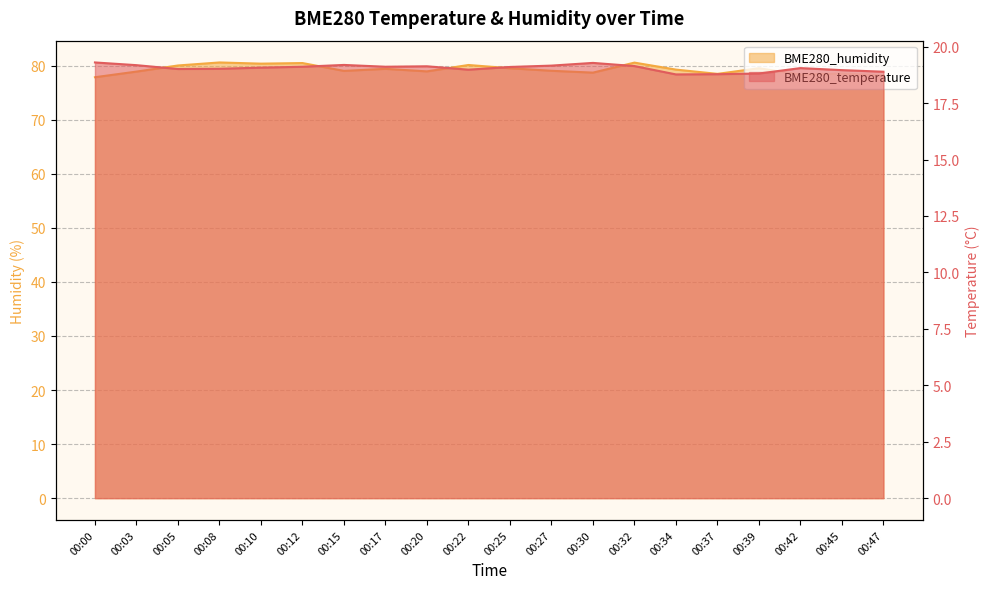

What is the value of the BME280_temperature point at the 13th from the left?

19.3